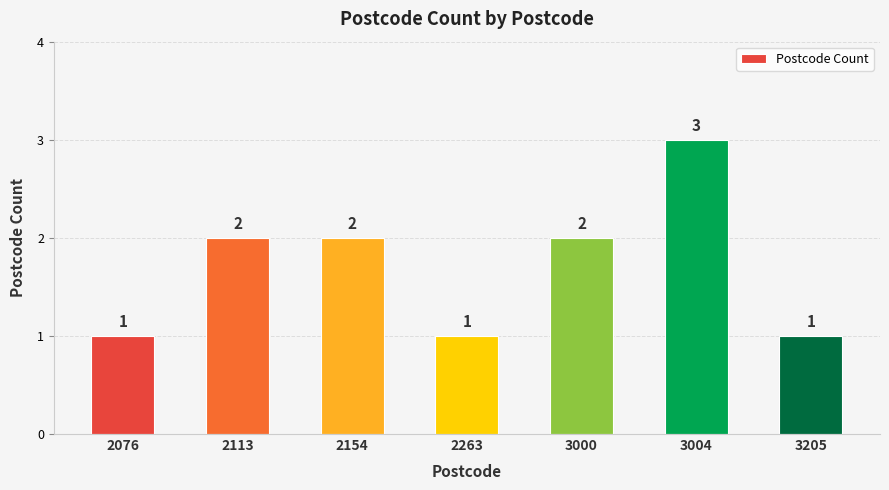

What is the value of the 6th bar from the left?

3